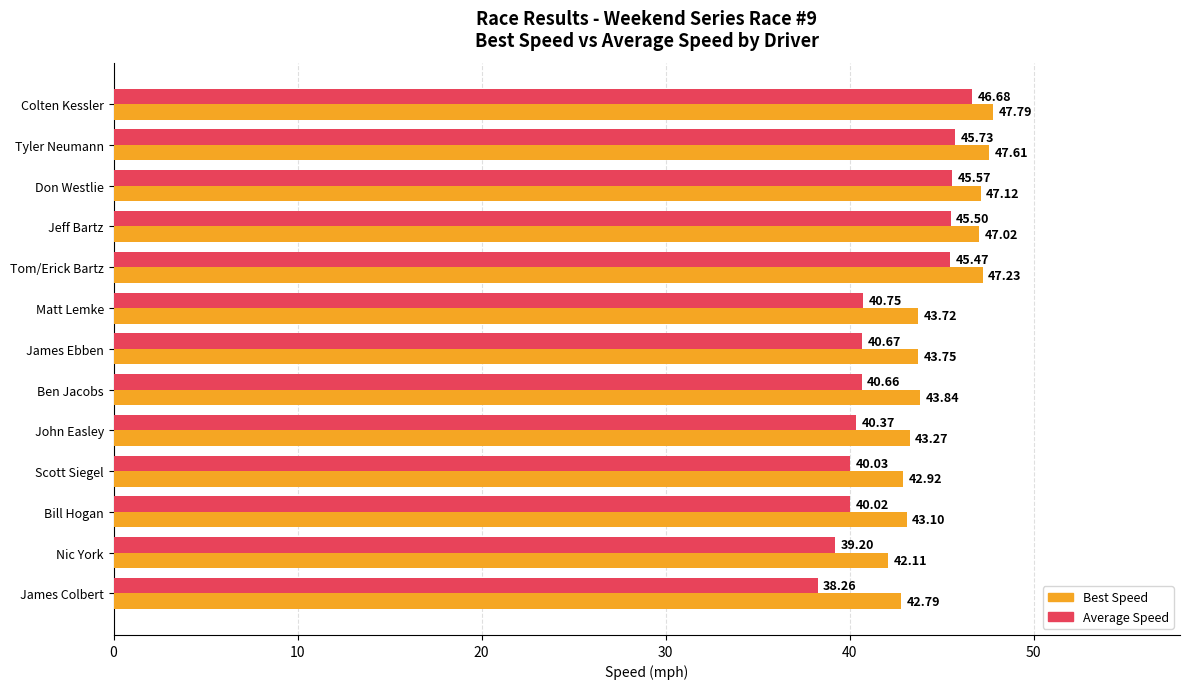

Which category has the highest value across all series?

Colten Kessler